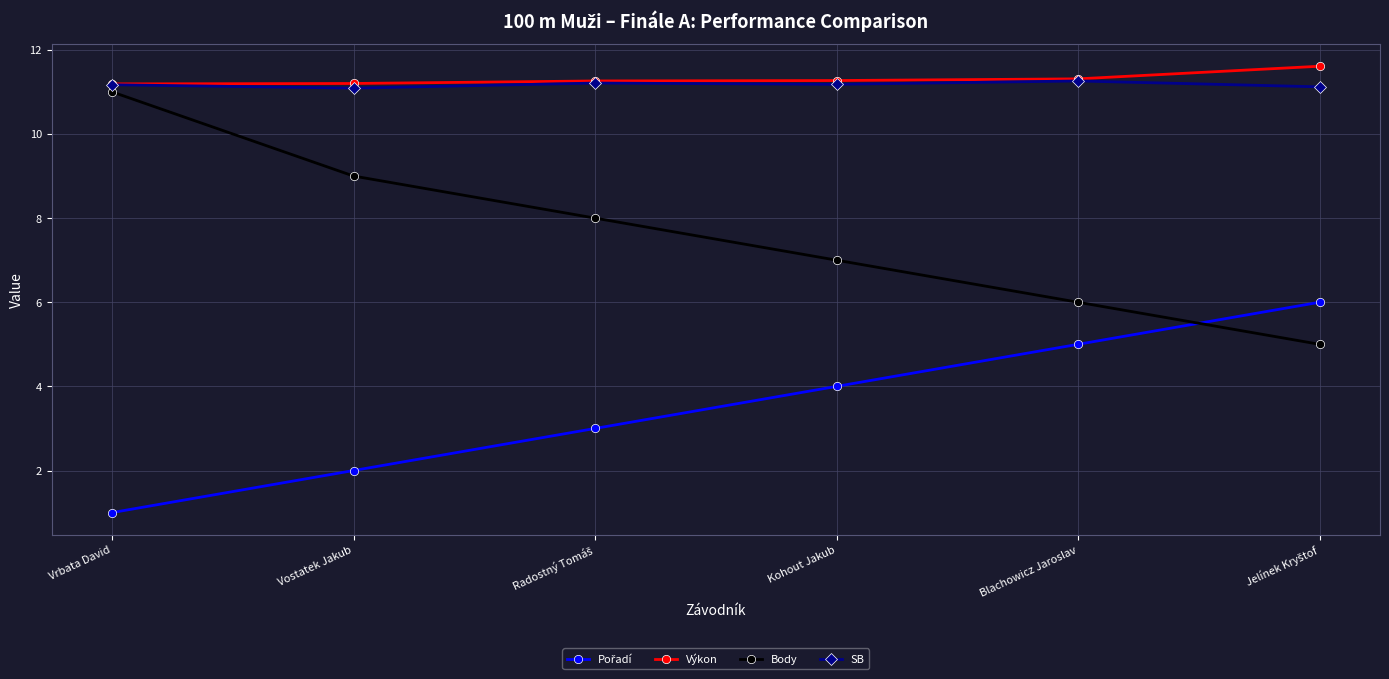

What is the difference between the highest and lowest values at Vostatek Jakub?

9.2